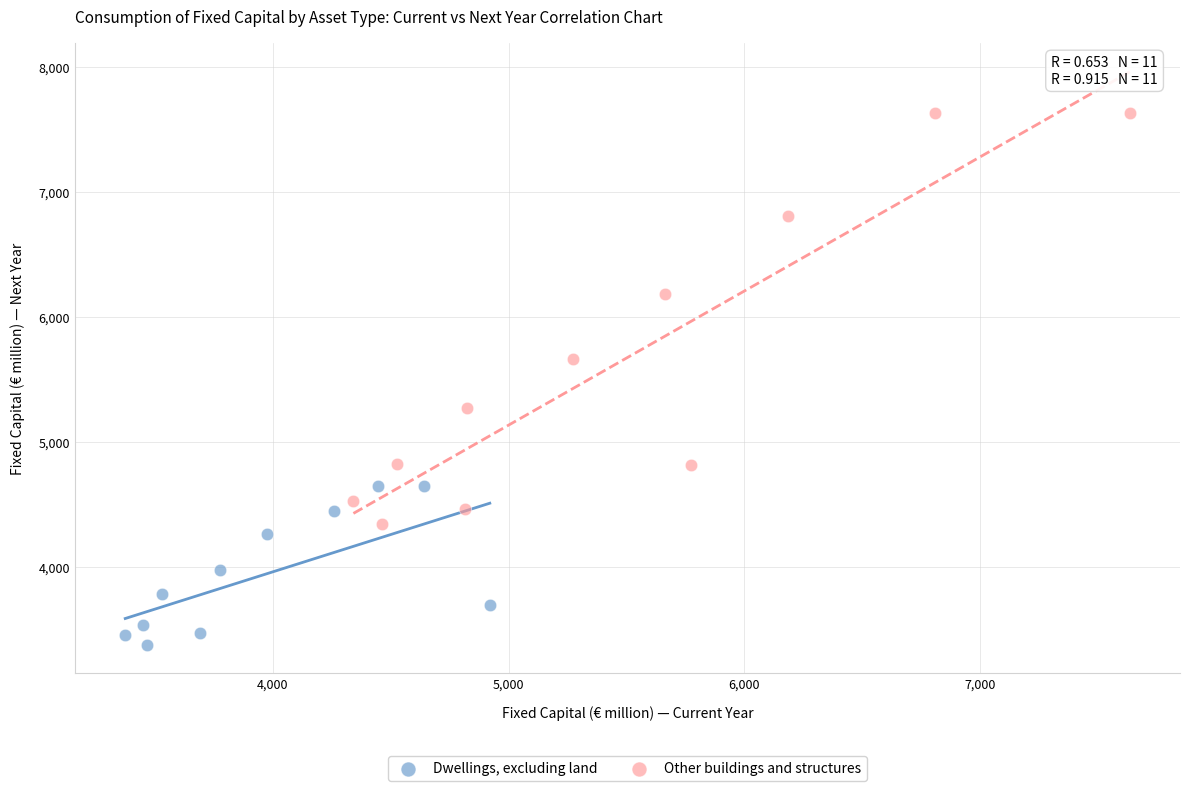

Which series contains the lowest Y value?

Dwellings, excluding land